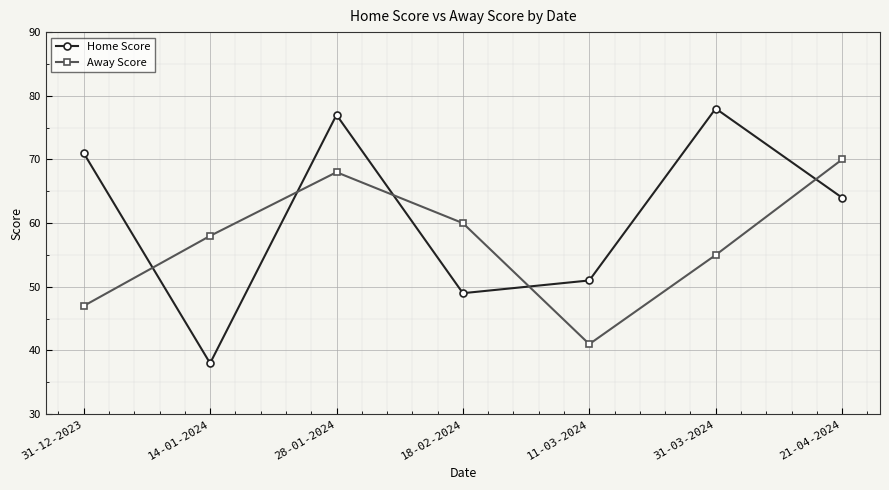

What is the average value of the Away Score series?

57